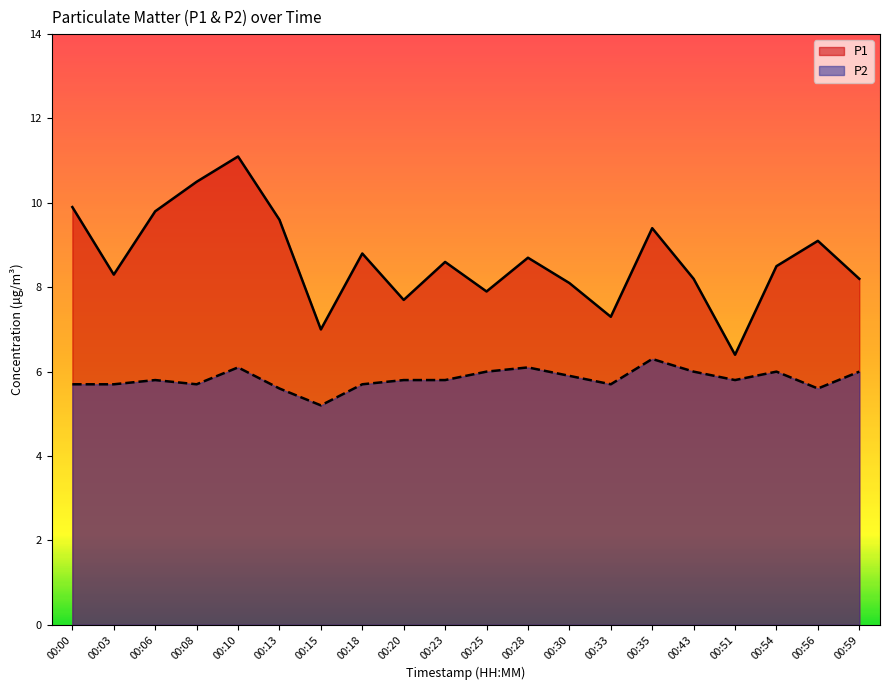

True or false: P1 and P2 cross at least once.

False